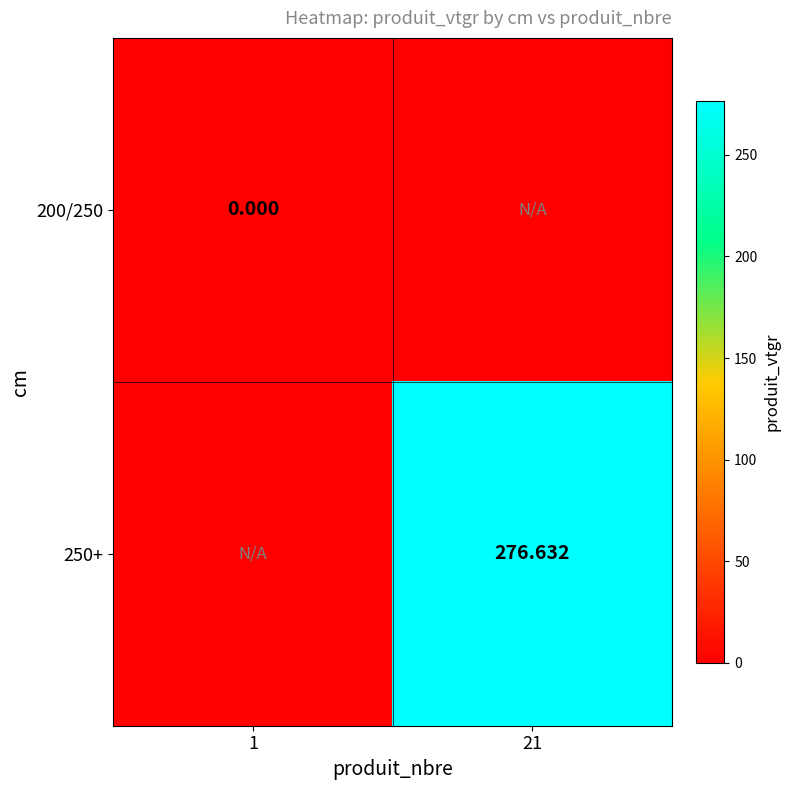

At which label is 250+ closest to 138?

1